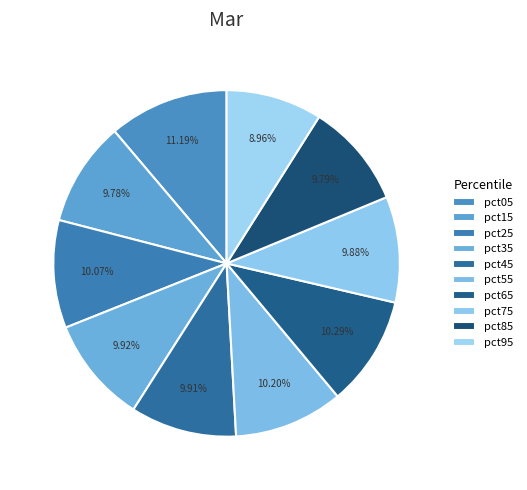

Does pct25 represent more than half of the total?

No